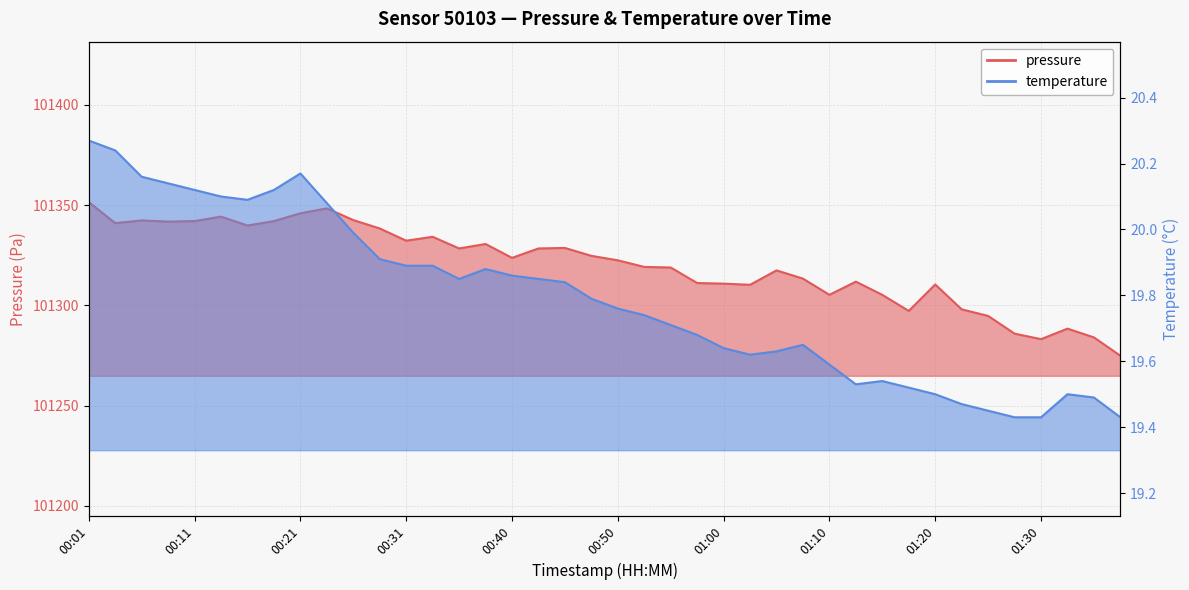

Where is temperature nearest to the value 19?

01:28